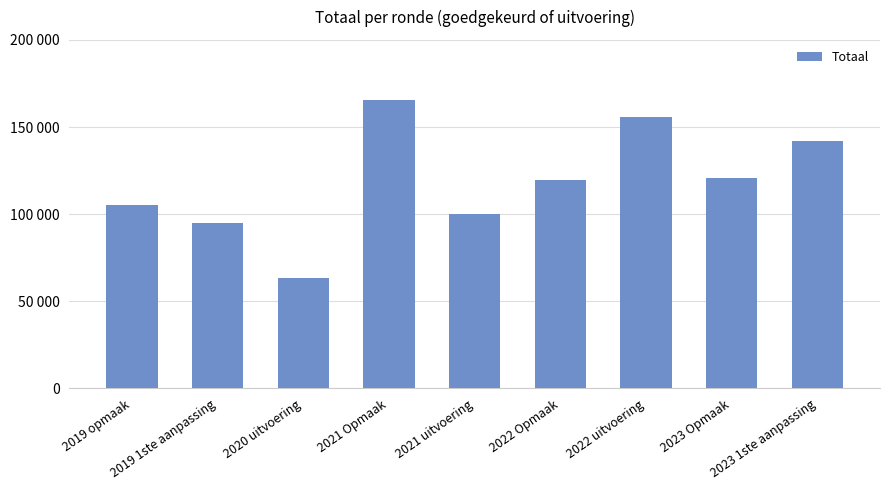

What is the smallest value displayed?

63354